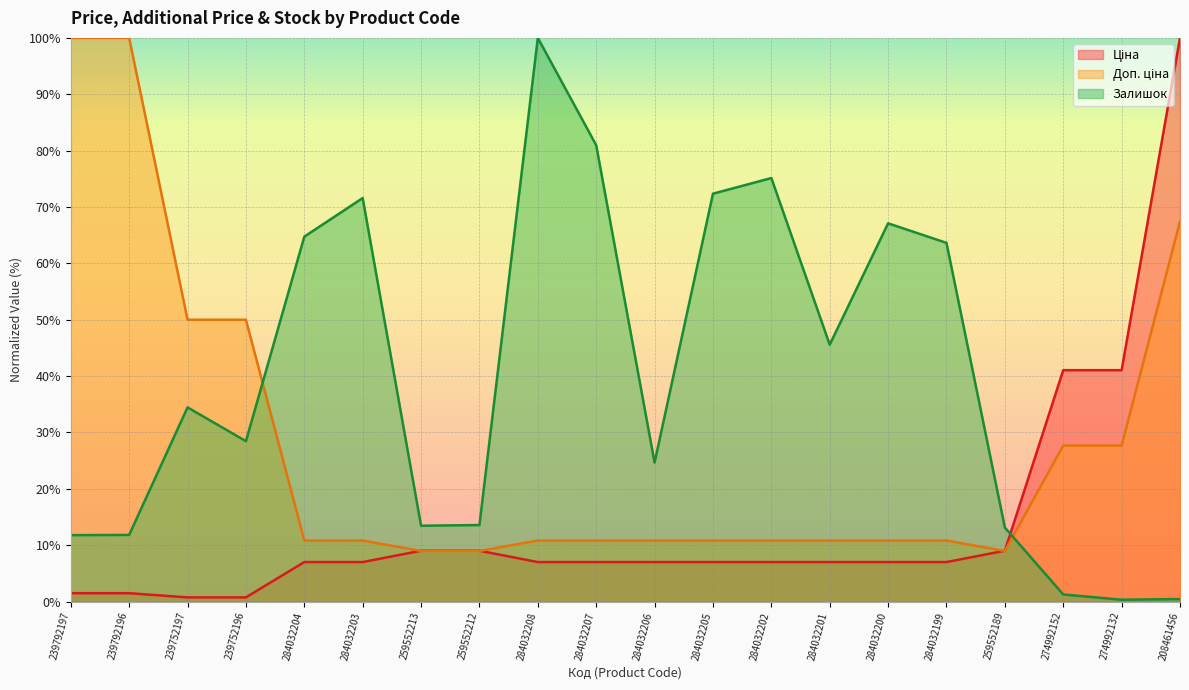

The value of Ціна at 239752196 is 0.7. True or false?

True